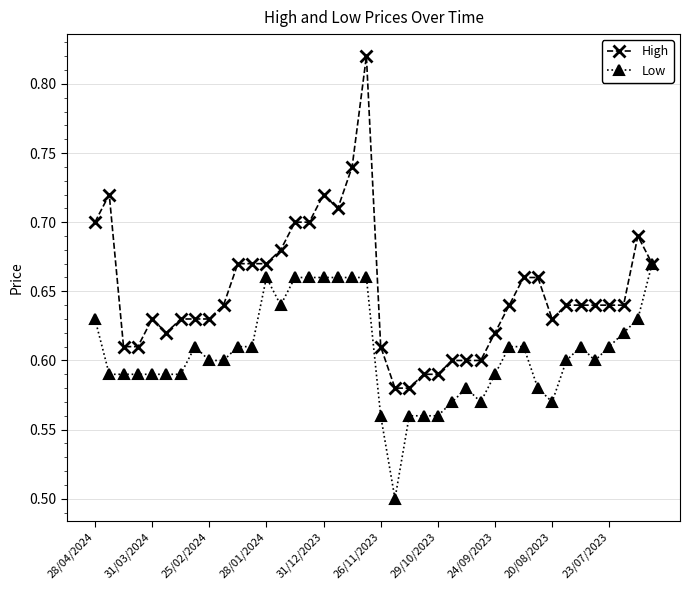

Which series has the largest range (max minus min)?

High